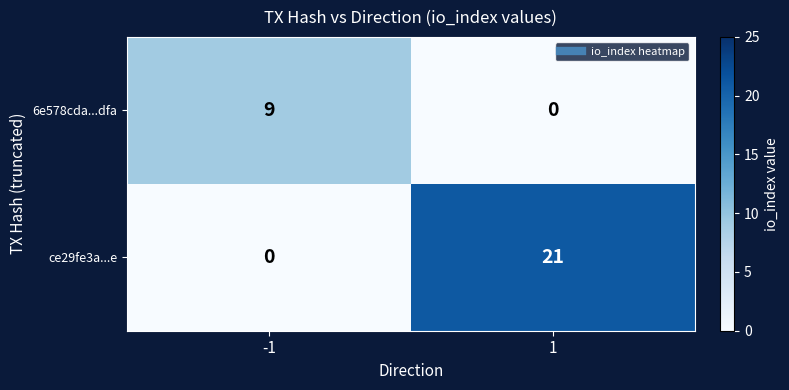

Reading left to right, what are all the values shown in this chart?

6e578cda...dfa: 9	0
ce29fe3a...e: 0	21